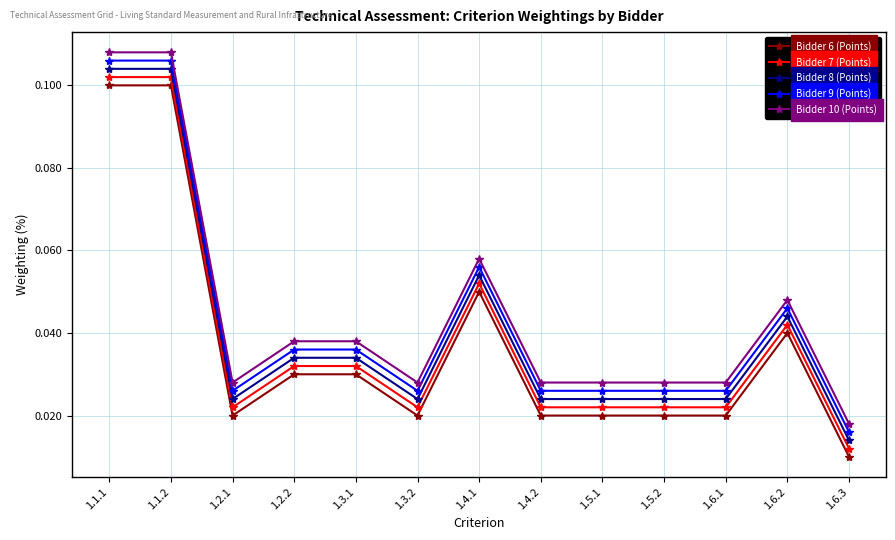

At 1.5.1, list the series in order from smallest to largest.

Bidder 6 (Points), Bidder 7 (Points), Bidder 8 (Points), Bidder 9 (Points), Bidder 10 (Points)